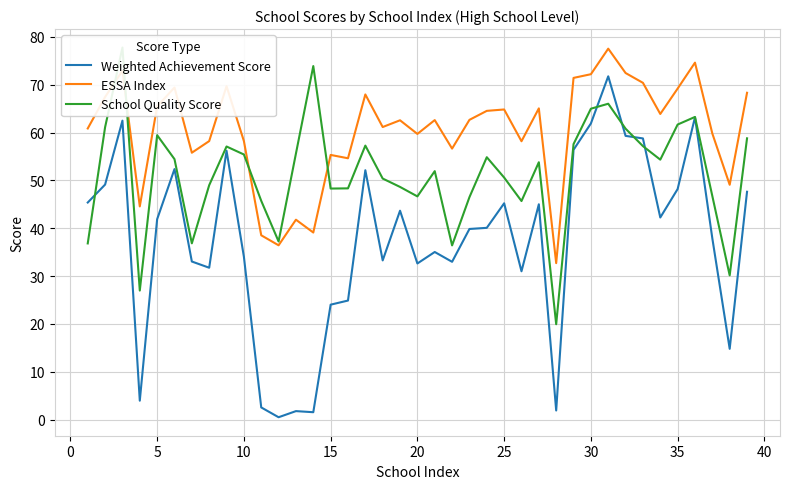

True or false: ESSA Index and School Quality Score intersect in this chart.

True